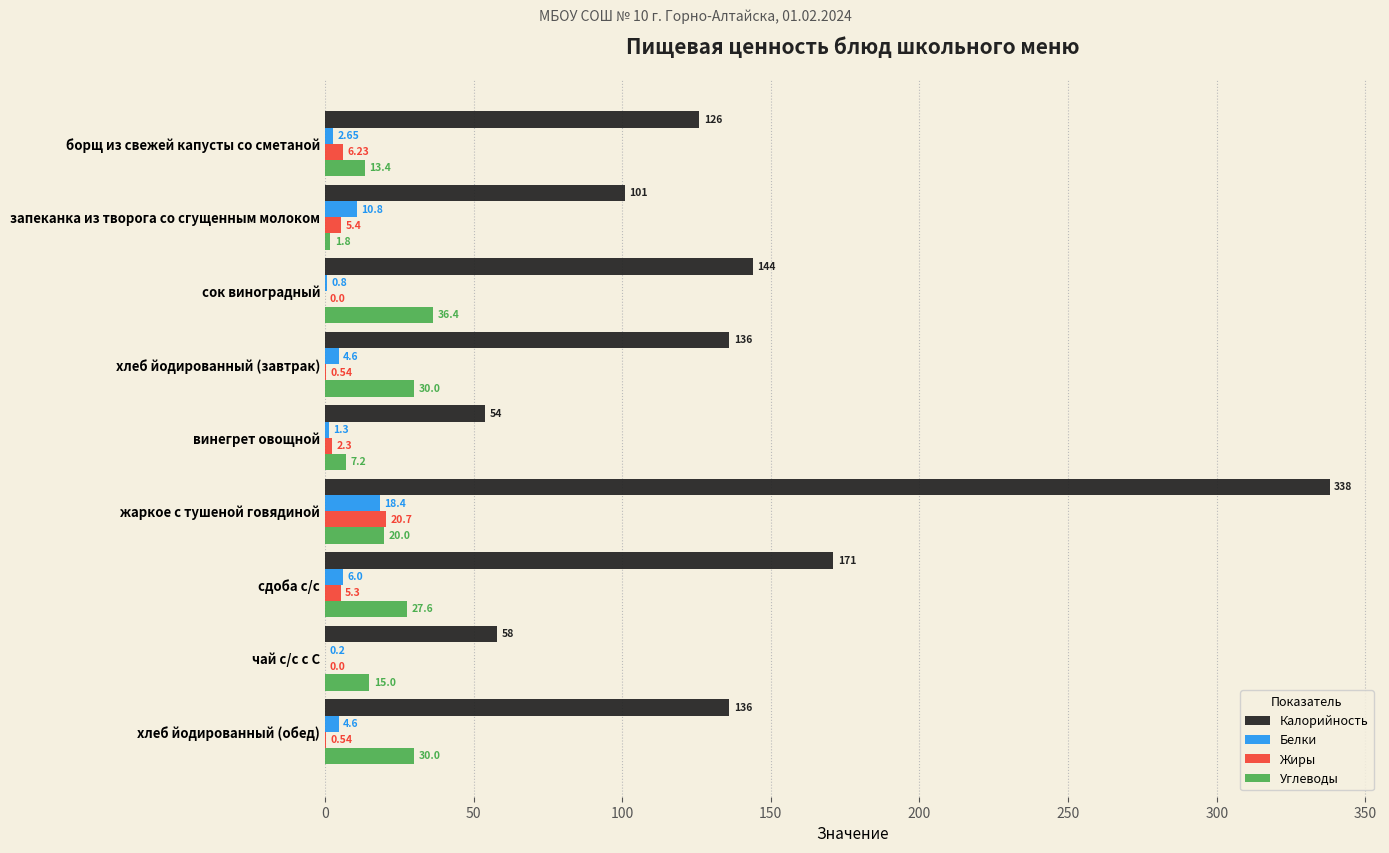

Which series changed the most between сдоба с/с and хлеб йодированный (обед)?

Калорийность